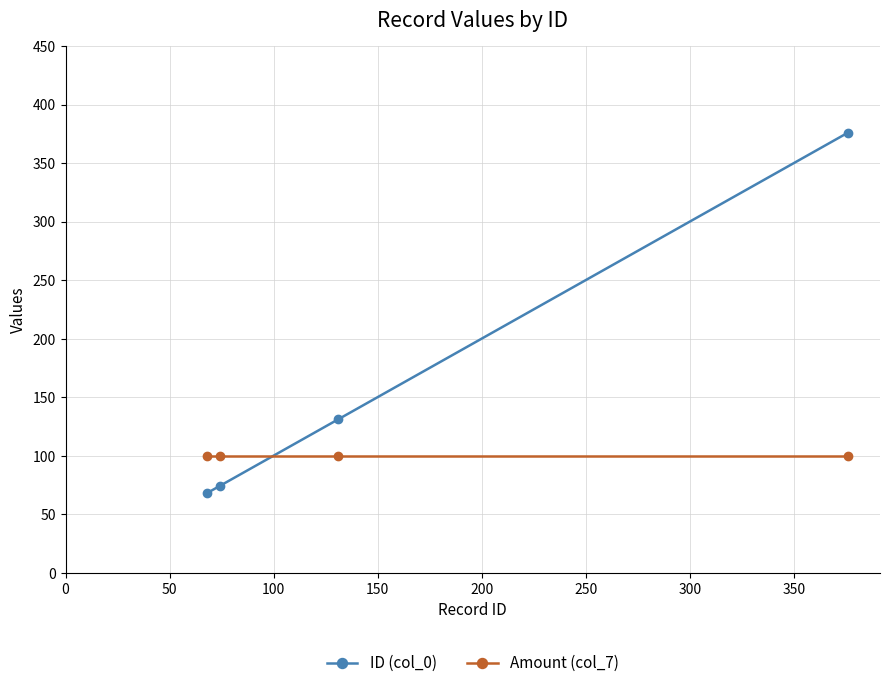

What is the value of the Amount (col_7) point at the 1st from the left?

100